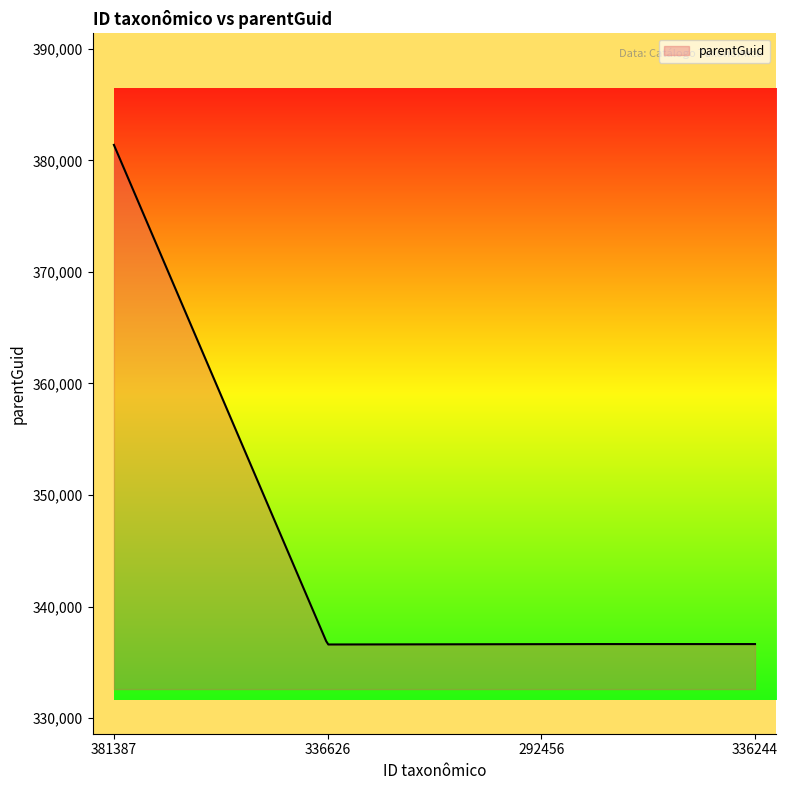

What is the minimum value shown in the chart?

336595.1